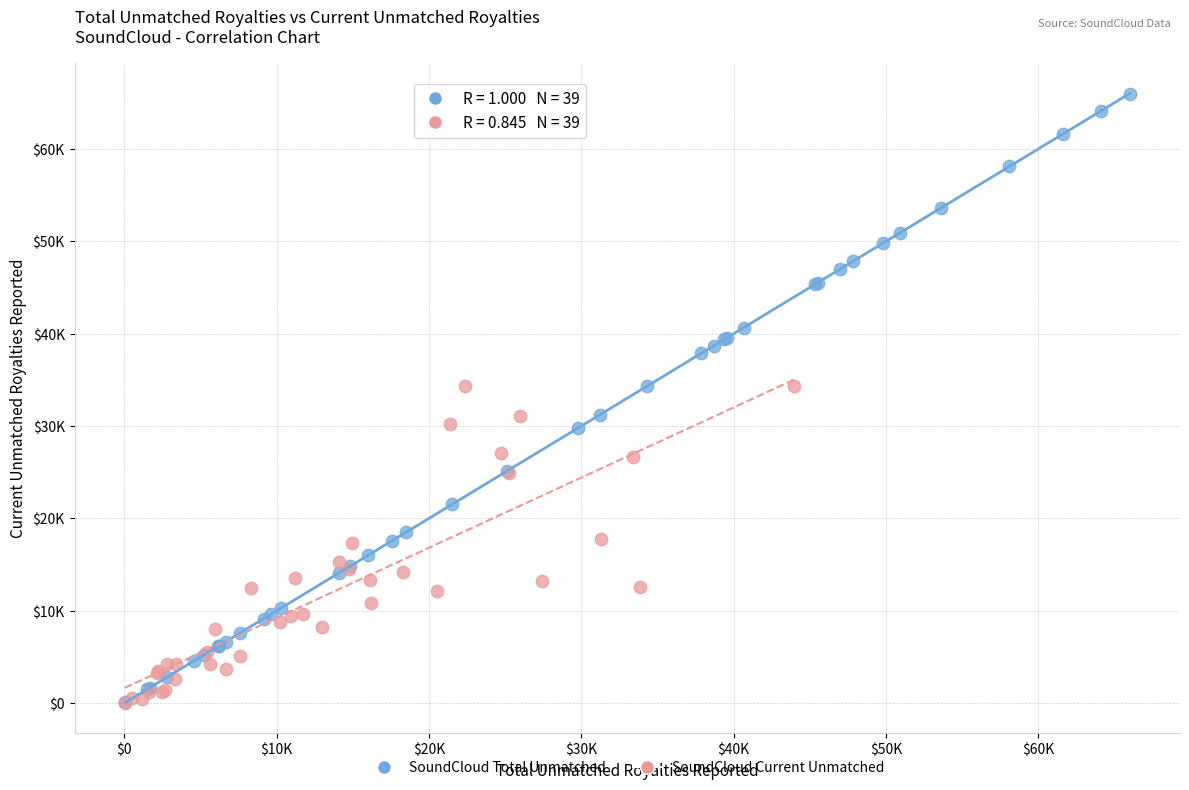

Which series reaches the maximum Y coordinate?

SoundCloud Total Unmatched